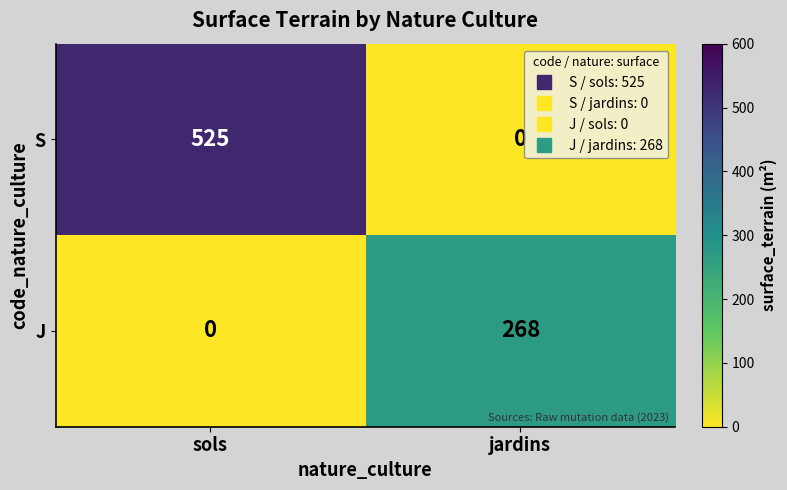

Read the S value at sols.

525